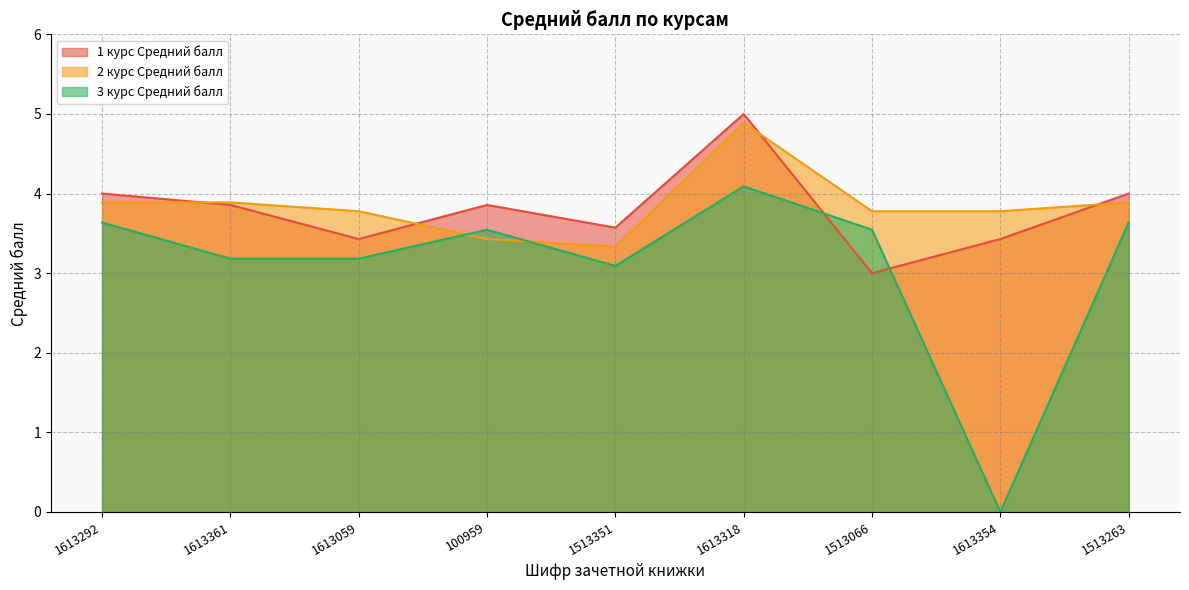

How many intersections are there between 3 курс Средний балл and 2 курс Средний балл?

2